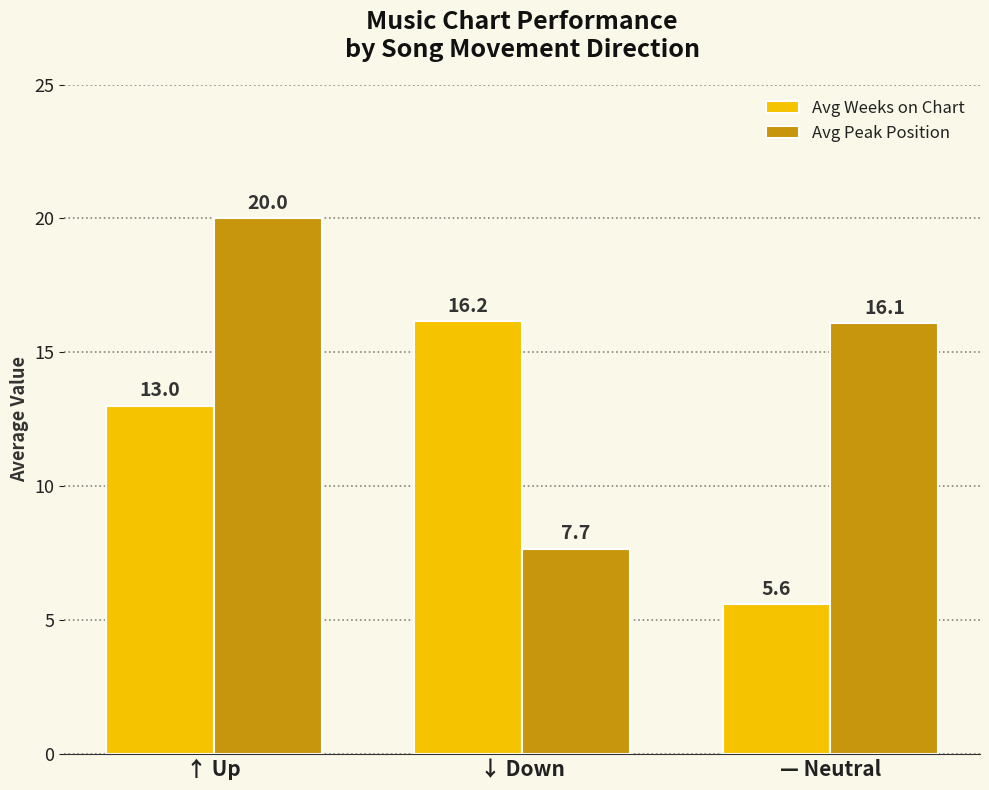

What is the minimum value for Avg Weeks on Chart?

5.6